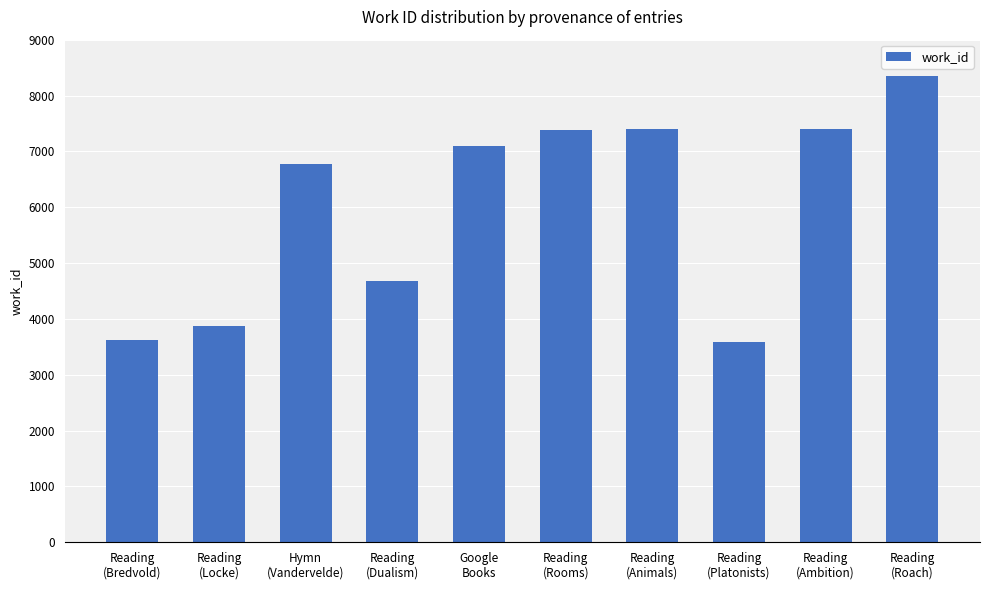

The value at Reading
(Dualism) is 4685. True or false?

True